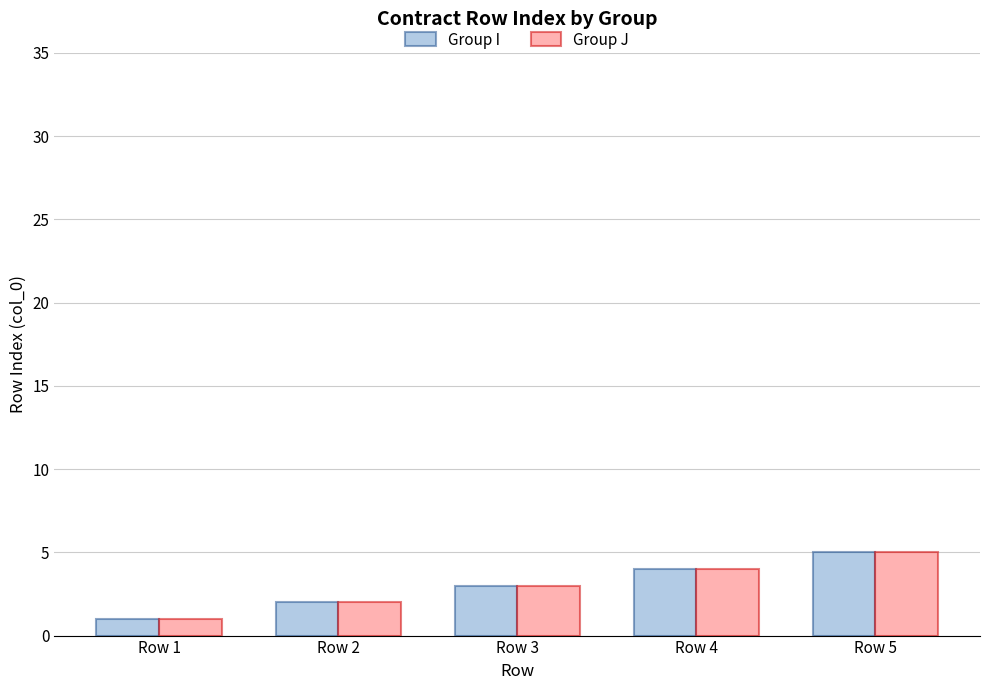

At which category is the sum across all series the highest?

Row 5